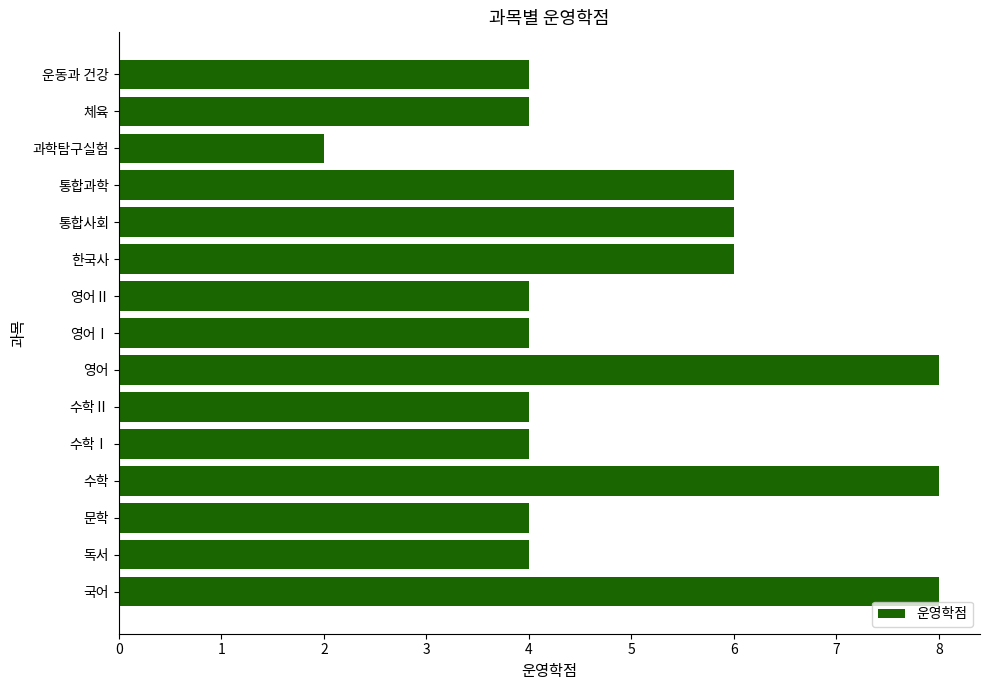

What is the difference between the maximum and second lowest values?

4